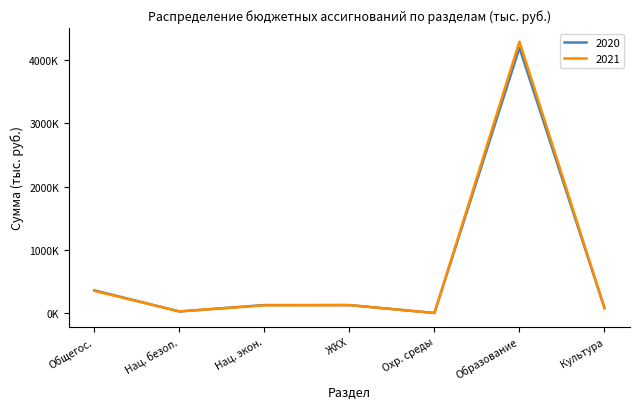

What is the minimum value for 2020?

210.0